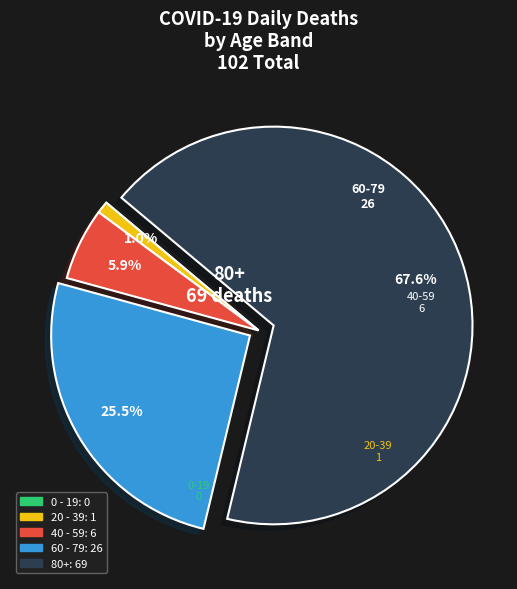

Is there a majority slice in this chart?

Yes